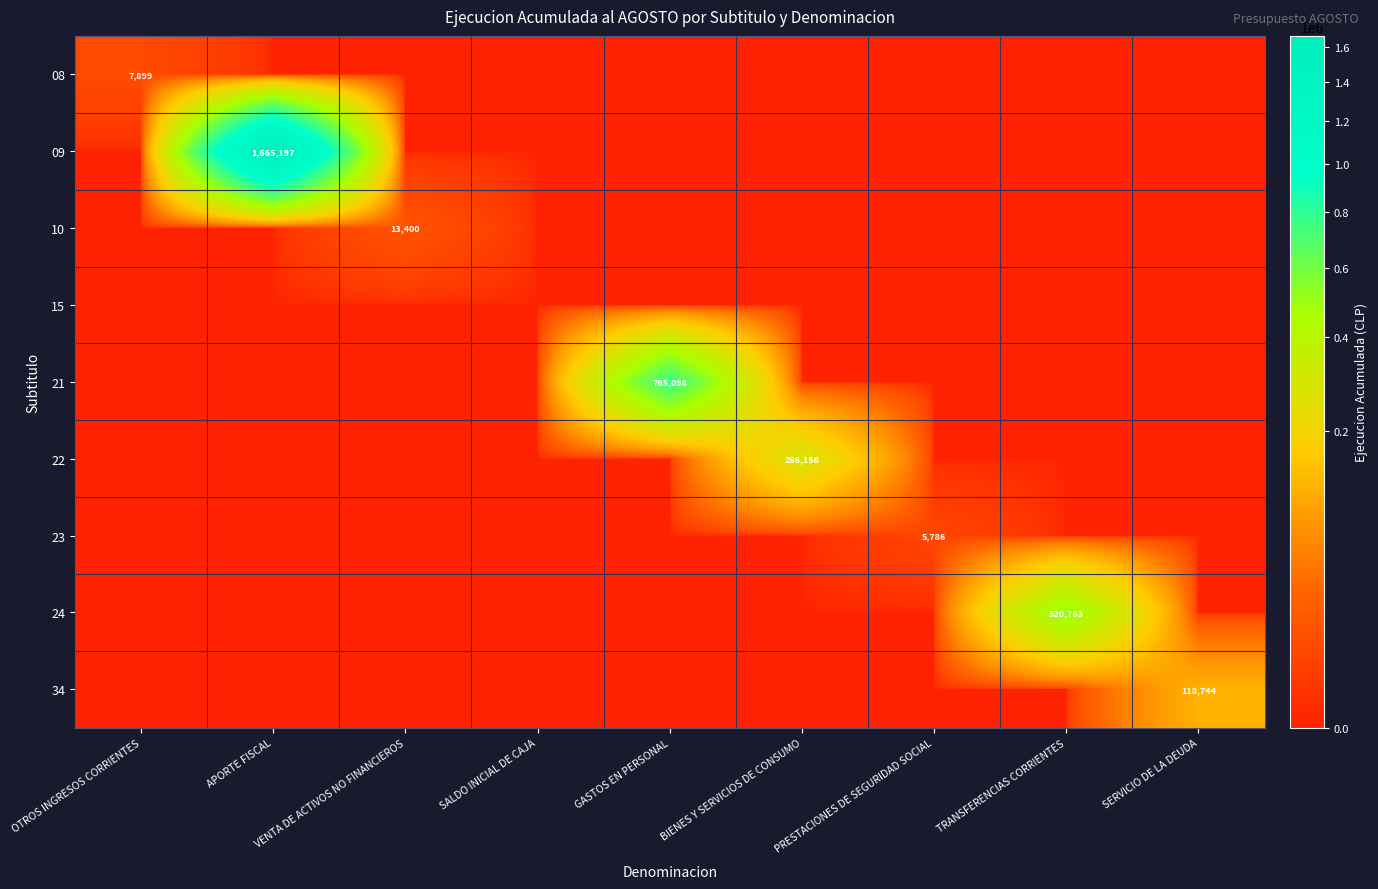

What is the difference between the maximum and minimum values in the 21 series?

765098